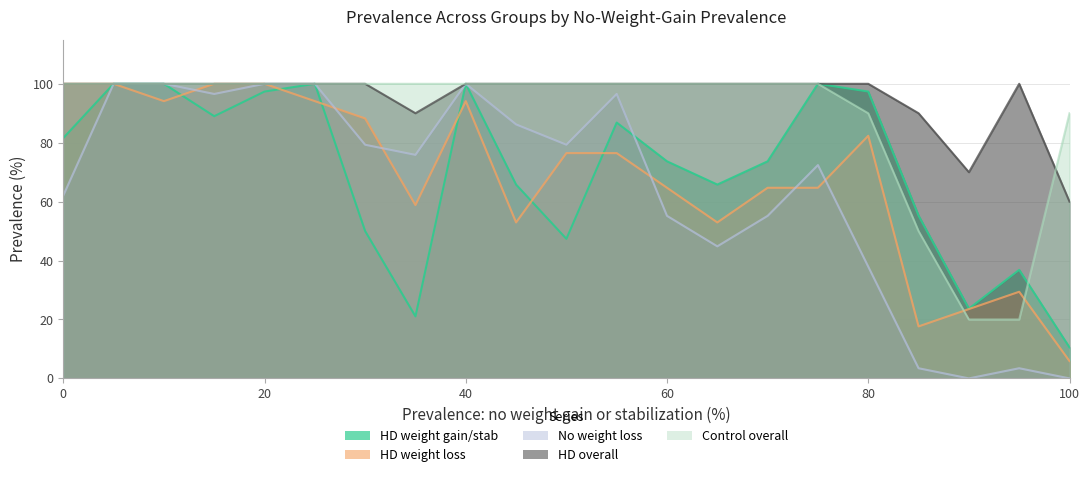

Is the value of prevalence.noweight_loss at 20 greater than the value of prevalence.HDweight_loss at 40?

Yes